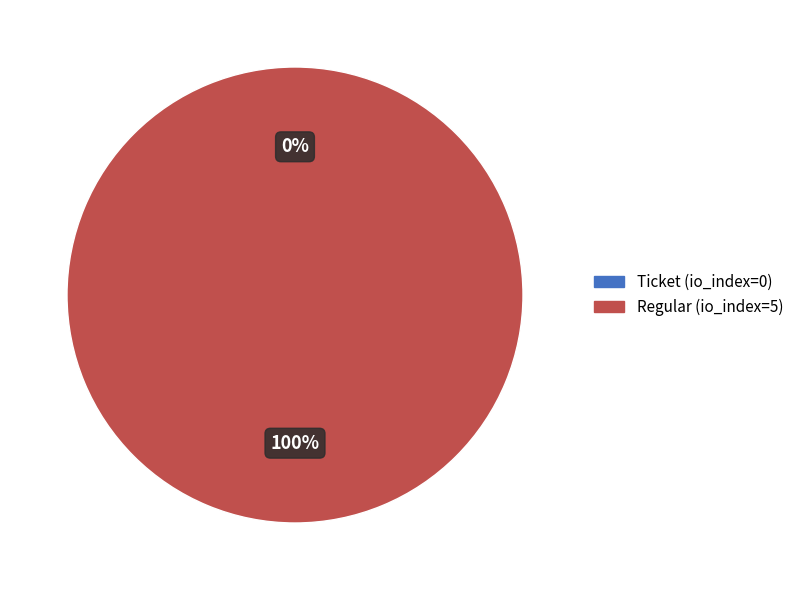

To the nearest percent, what portion does Regular (io_index=5) represent?

100%